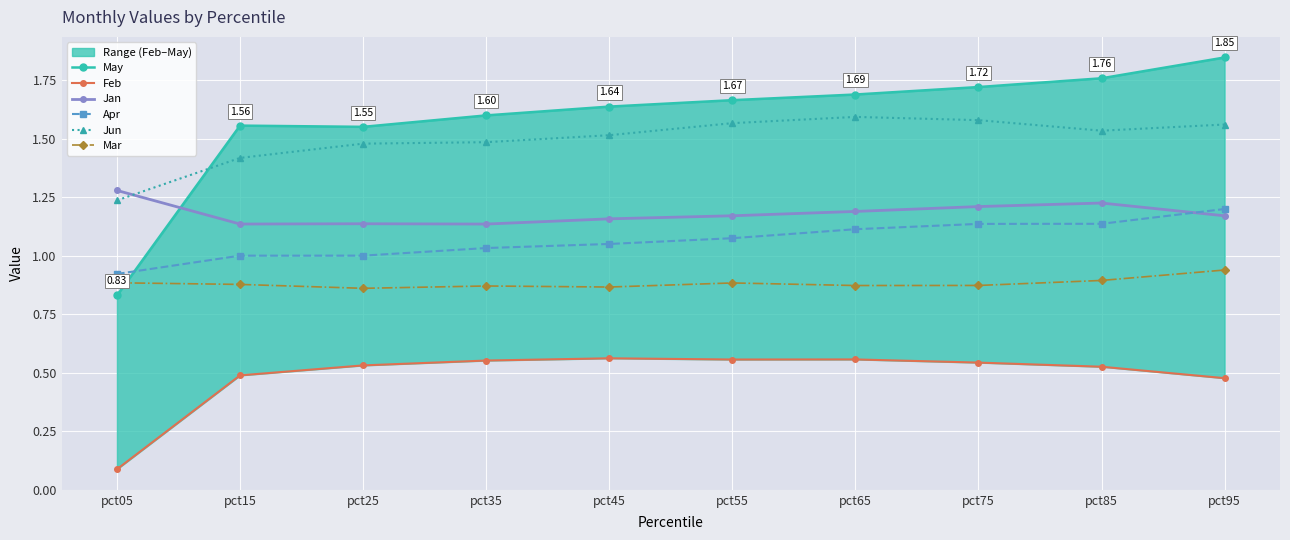

Is this an area chart (filled region under the line)?

No